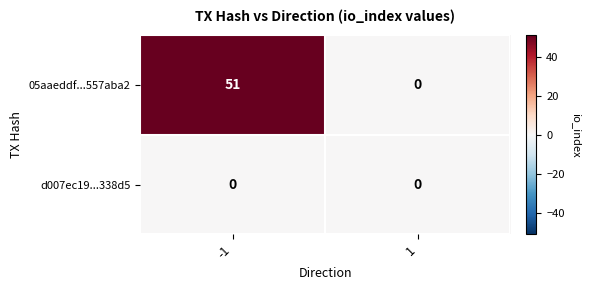

Between -1 and 1, which series saw the biggest shift?

05aaeddf...557aba2